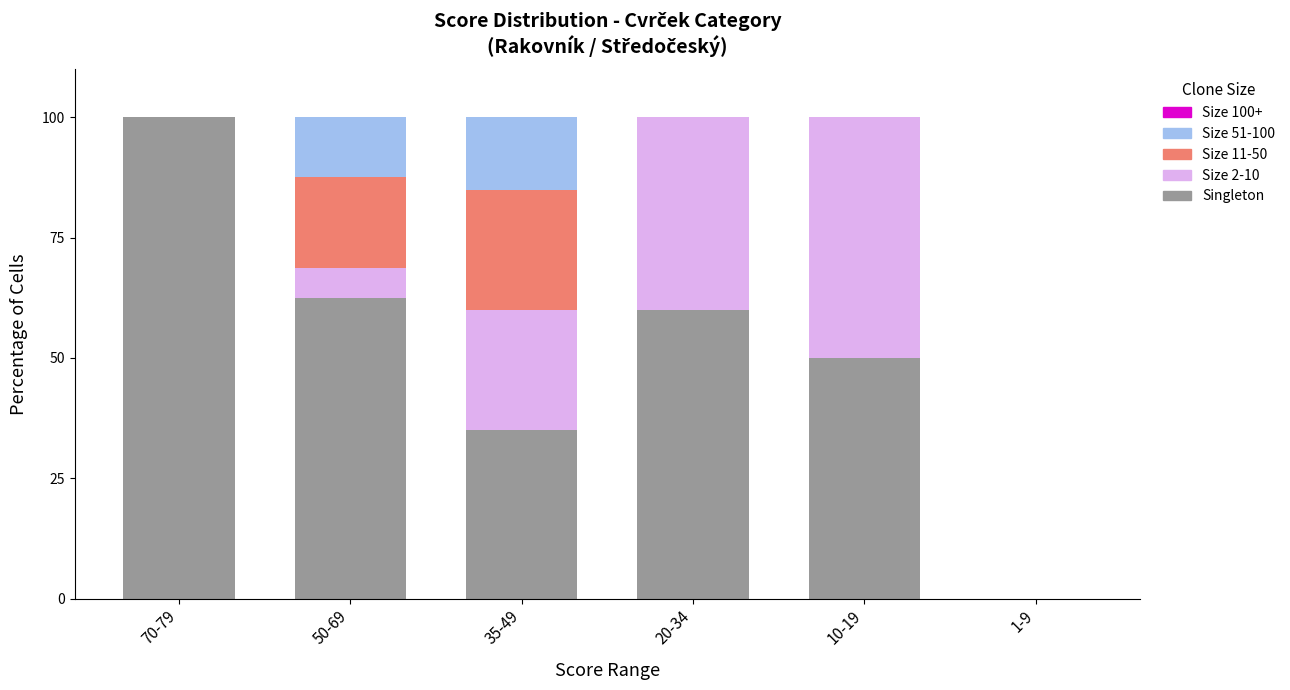

What is the total value across all series at 20-34?

100.0